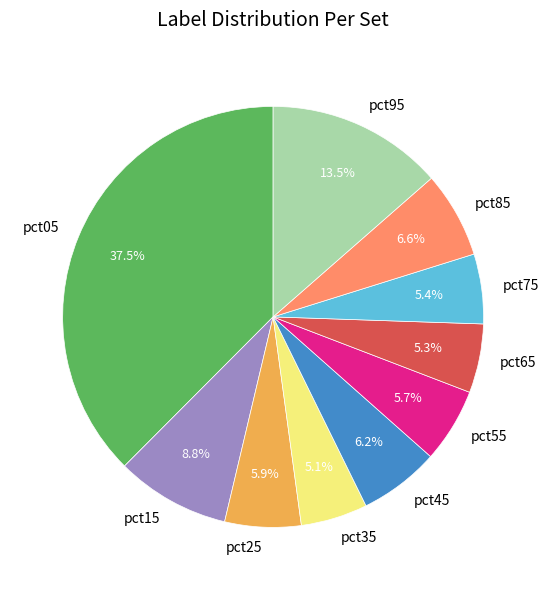

What portion of the pie excludes pct95?

86.5%